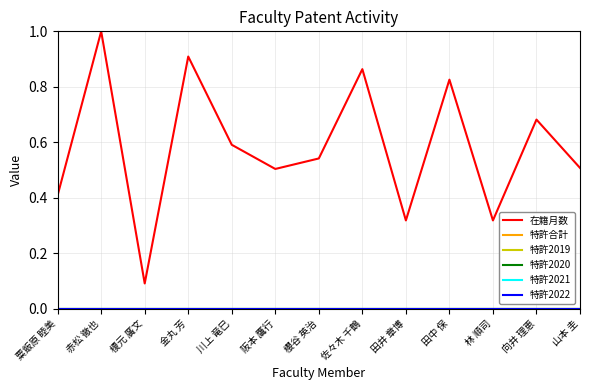

Does the chart have visible grid lines?

Yes